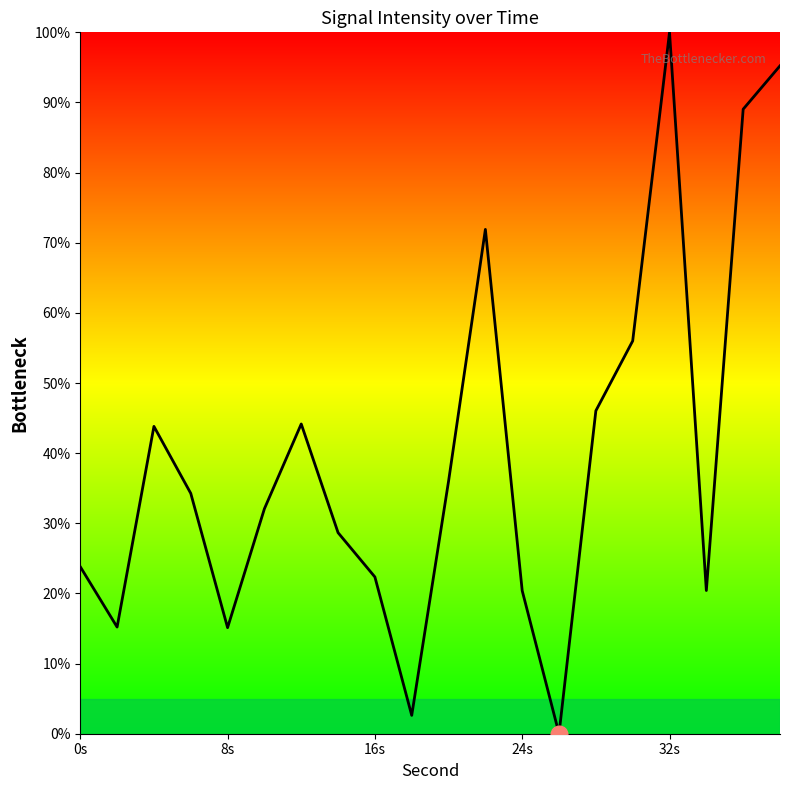

What is the difference between the maximum and minimum values?

100.0